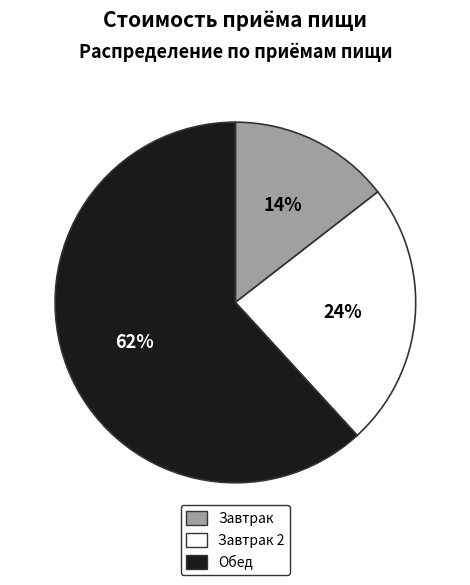

Approximately how many times larger is the value at Завтрак 2 compared to Обед?

0.4